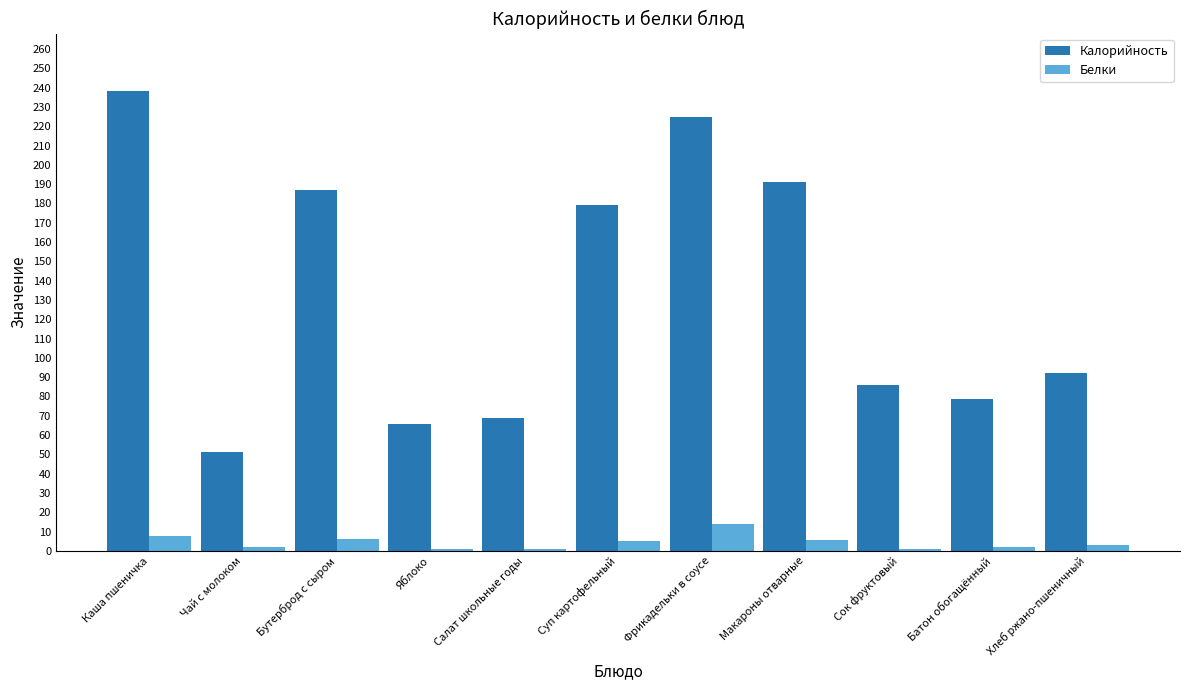

Where is Калорийность nearest to the value 144?

Суп картофельный